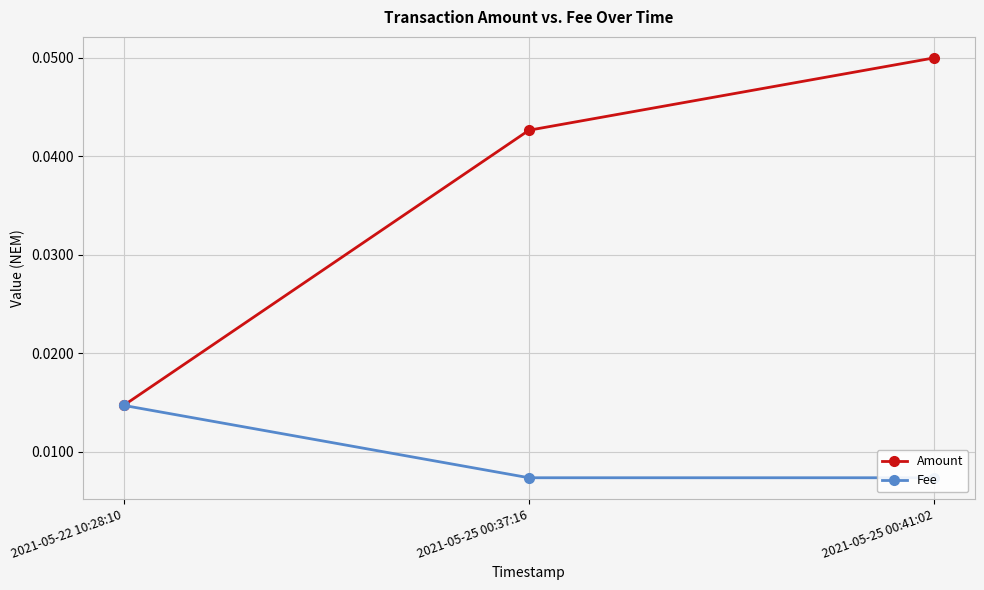

At how many categories does at least one series exceed 0?

3